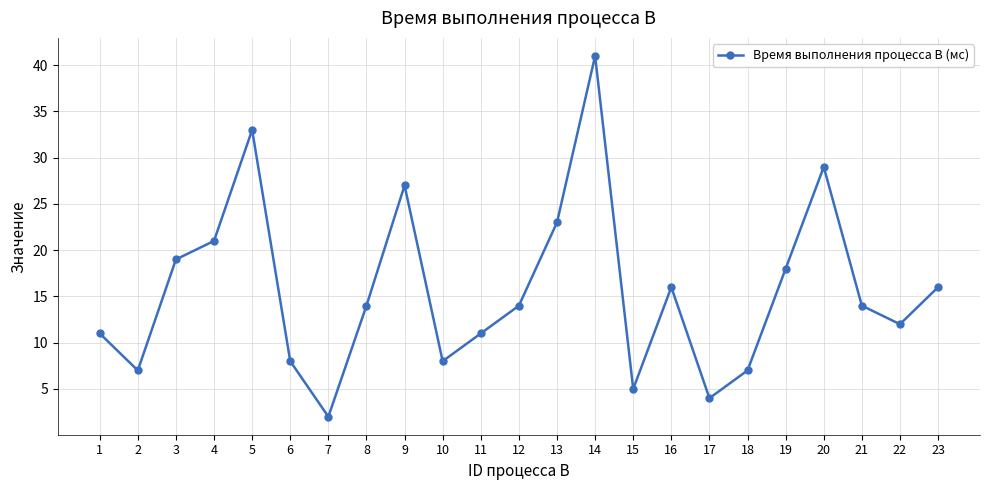

Which category has the highest value across all series?

14